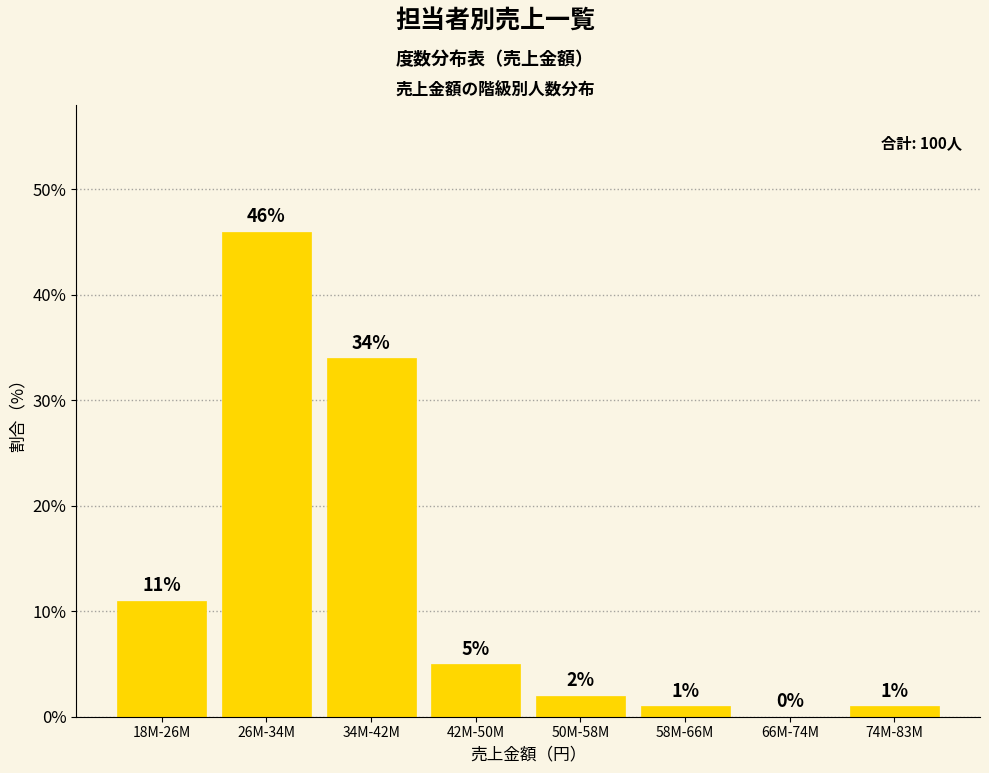

Where is the data nearest to the value 23?

34M-42M